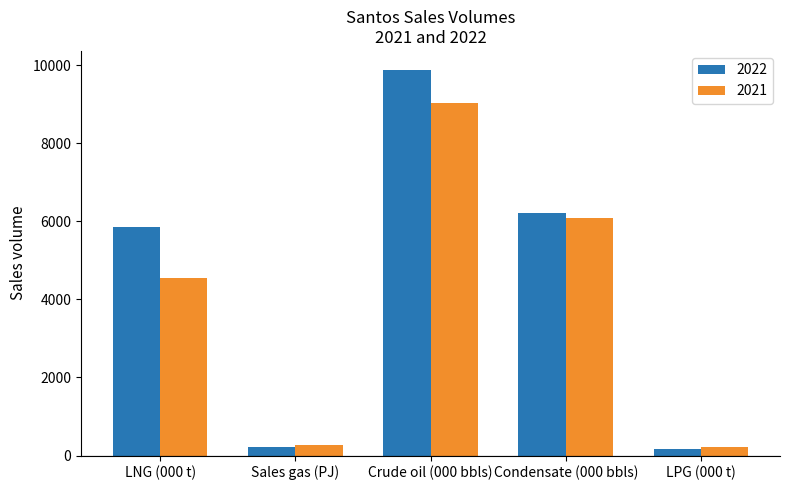

Is the value of 2022 at Crude oil (000 bbls) greater than the value of 2021 at Sales gas (PJ)?

Yes